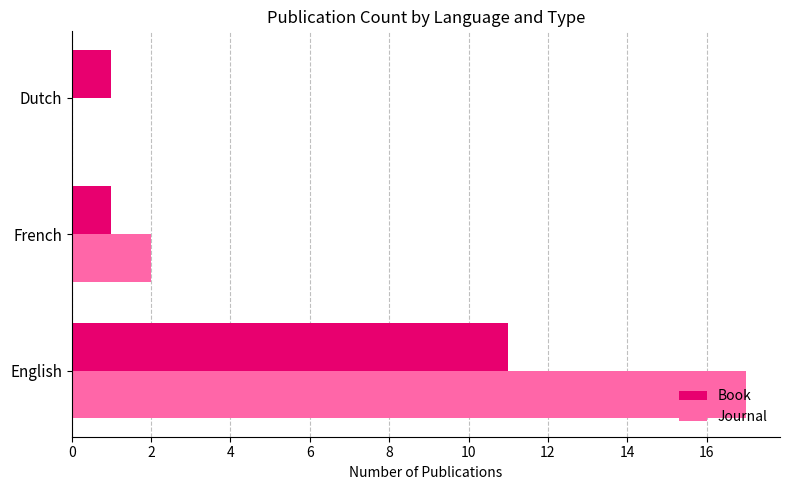

Is the value of Journal at French greater than the value of Book at English?

No